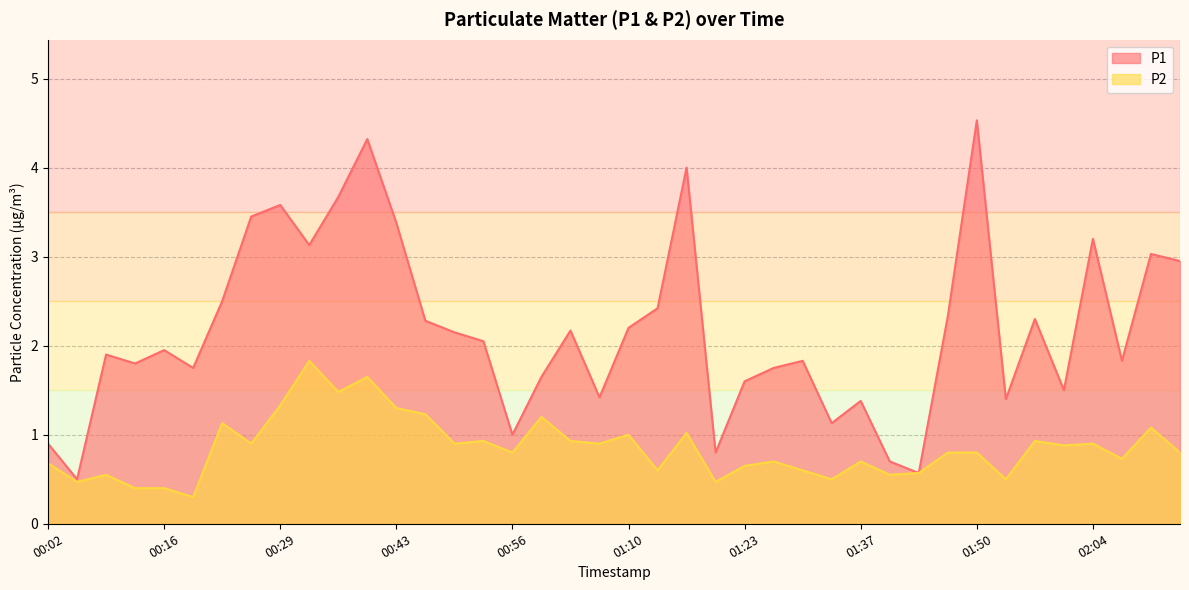

What are all the series names shown in the legend?

P1, P2